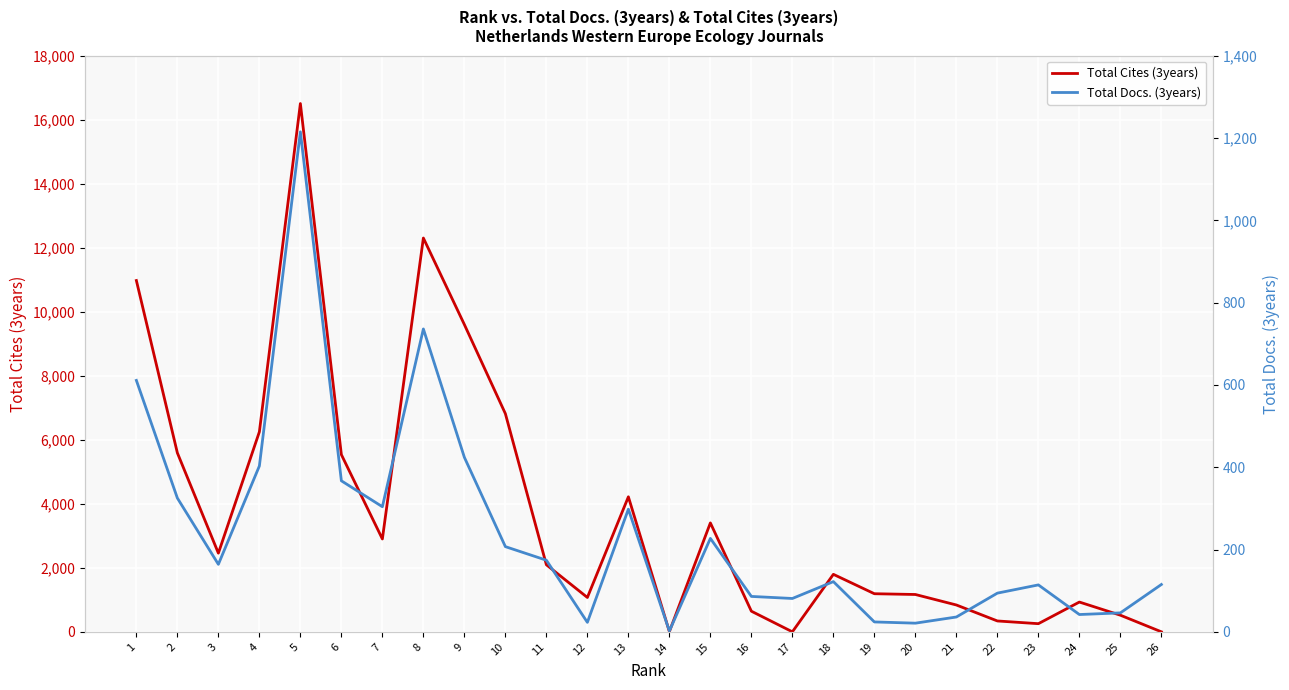

How many intersections are there between Total Docs. (3years) and Total Cites (3years)?

3